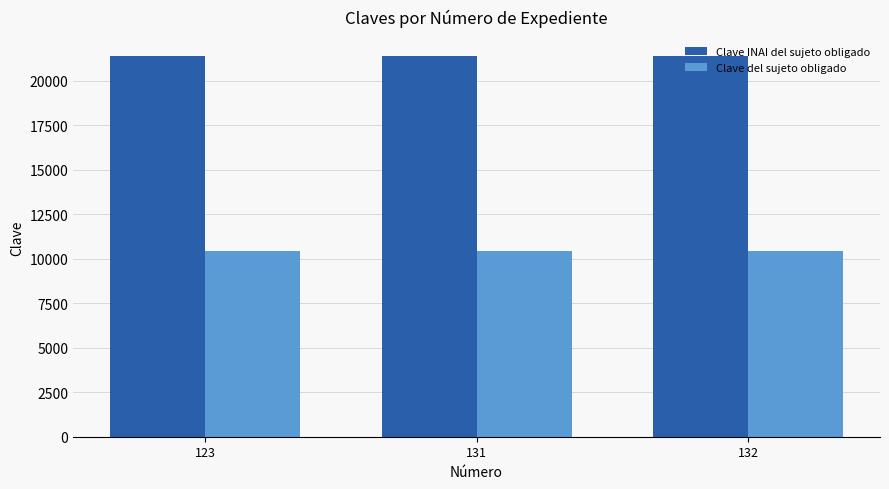

Rank the series by their average value, from lowest to highest.

Clave del sujeto obligado, Clave INAI del sujeto obligado